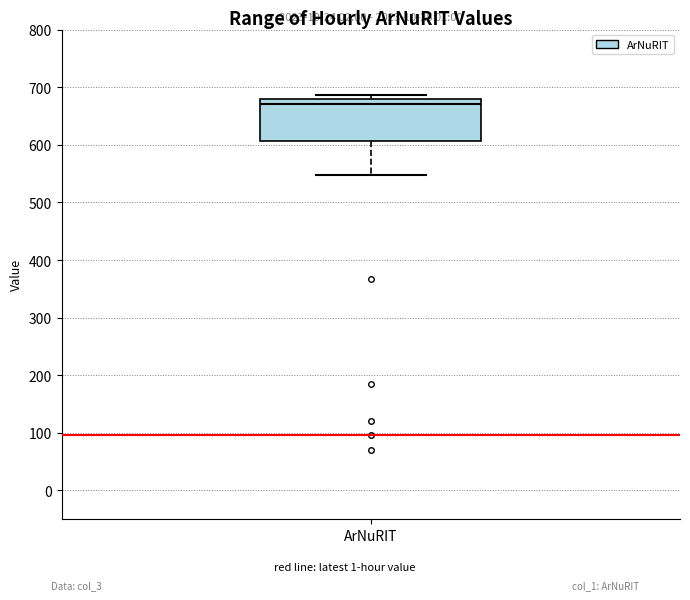

Transcribe this box plot: give where the median line is, the range the box spans, and where the two whiskers end, as read against the y-axis. The values are not printed on the chart, so give them approximately, as read against the axis.

median 670, box 610 to 680, whiskers 550 to 690